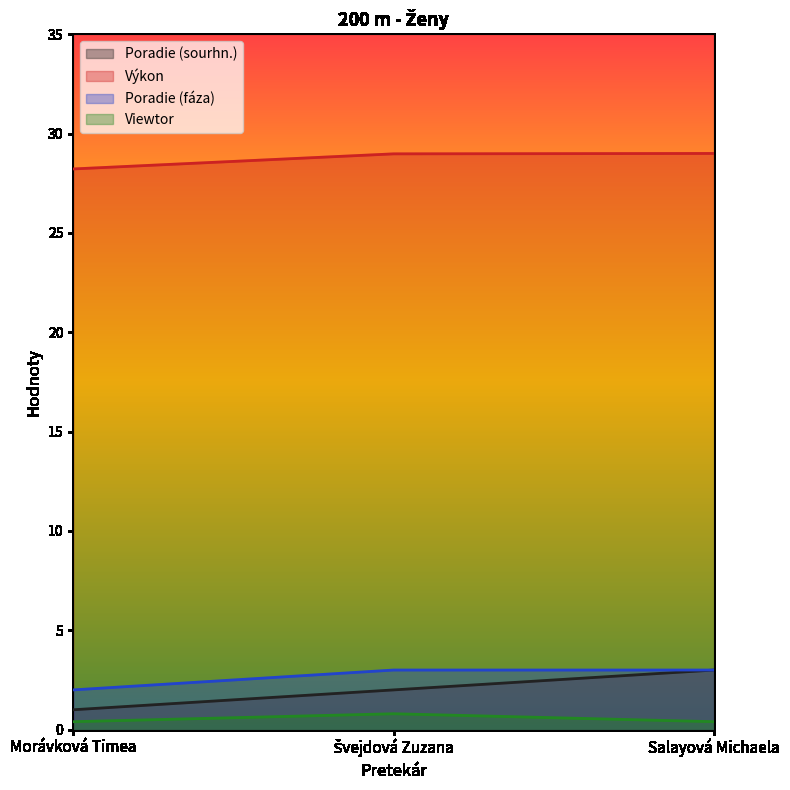

Count the number of categories in the chart.

3